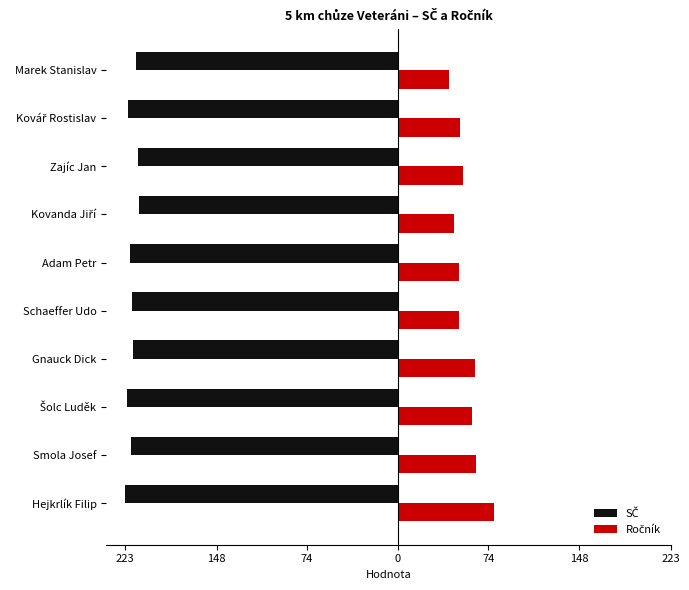

Are the bars horizontal?

Yes